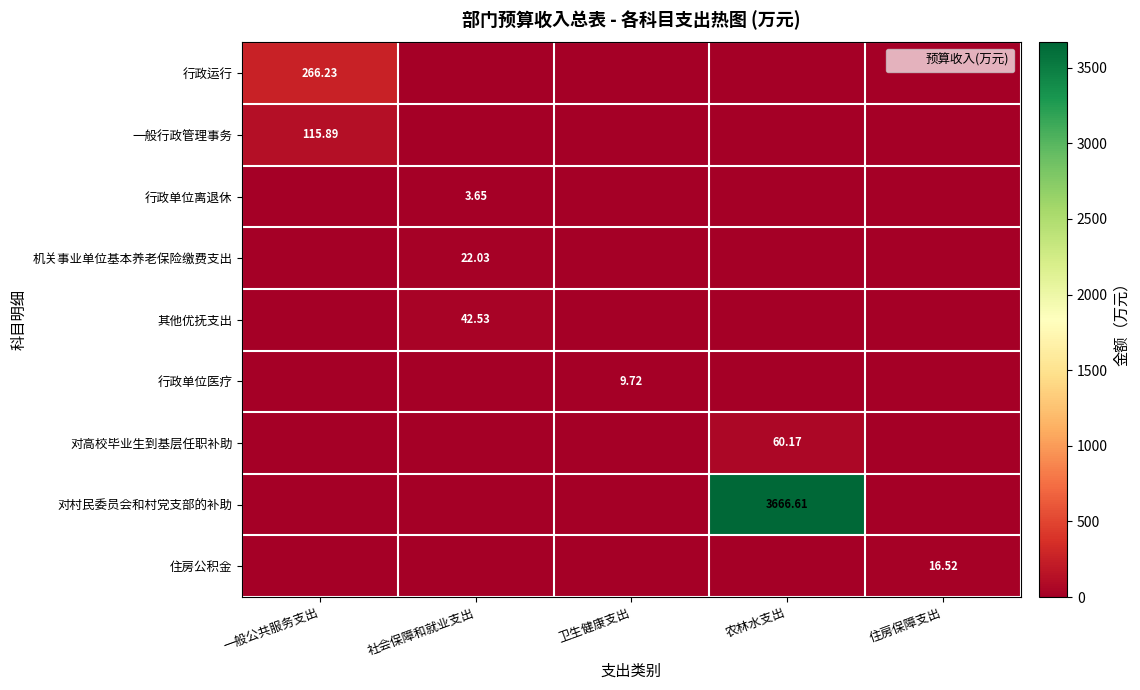

The 机关事业单位基本养老保险缴费支出 series shows 15.0 at 农林水支出. True or false?

False